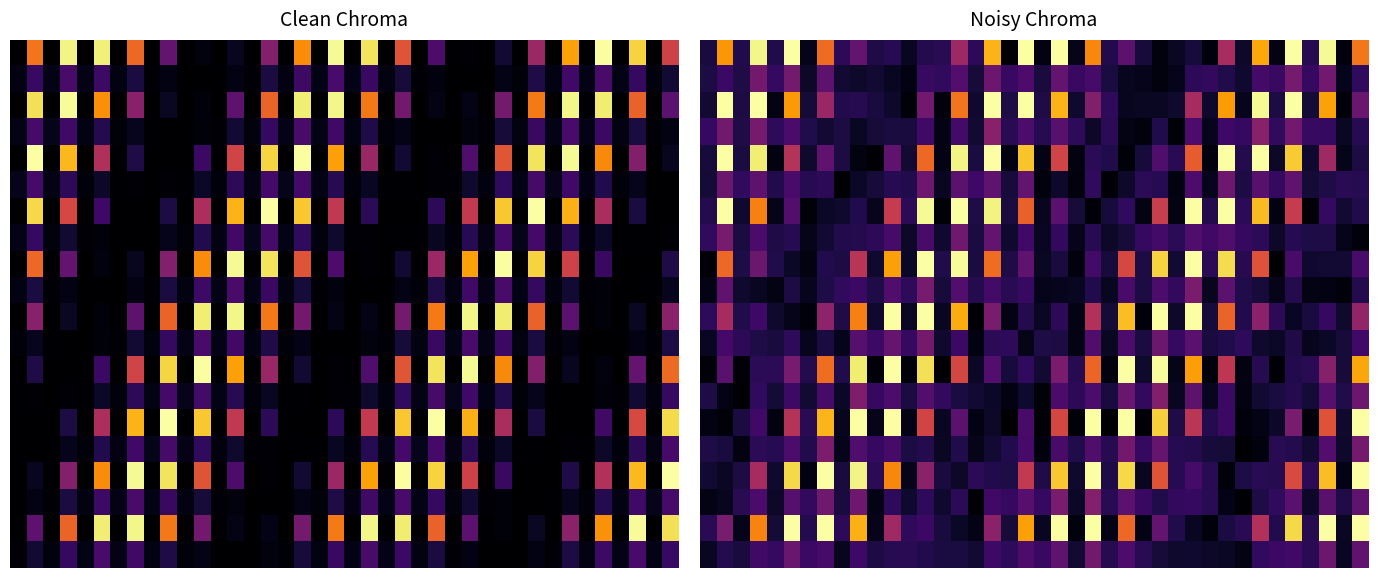

What is the spread (max minus min) of values at 13?

0.9